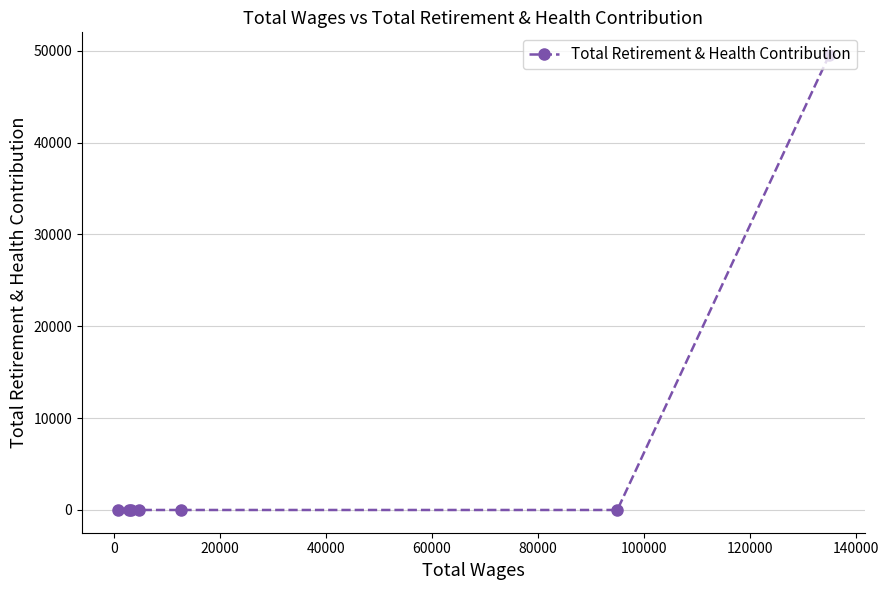

True or false: the data has more than 1 interior local peaks.

False